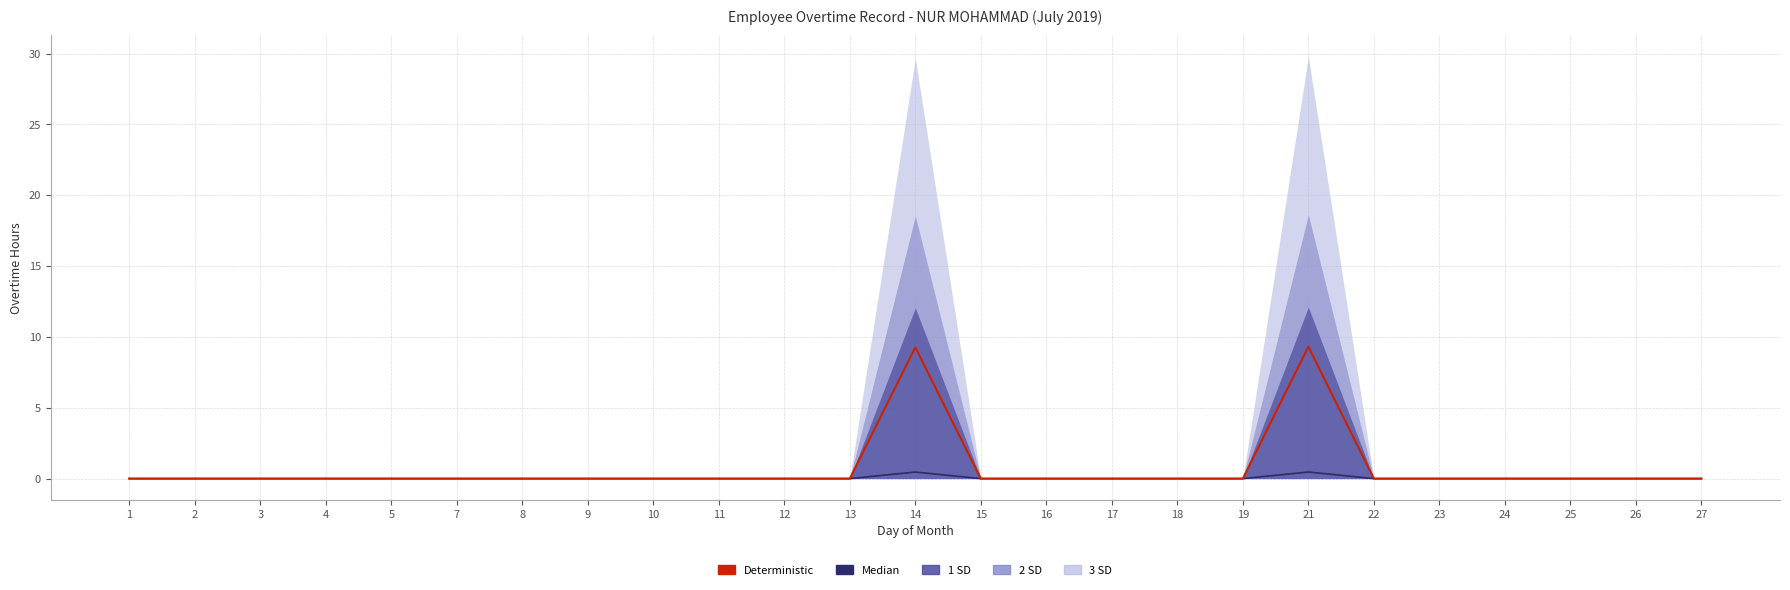

How many data points does each series have?

25